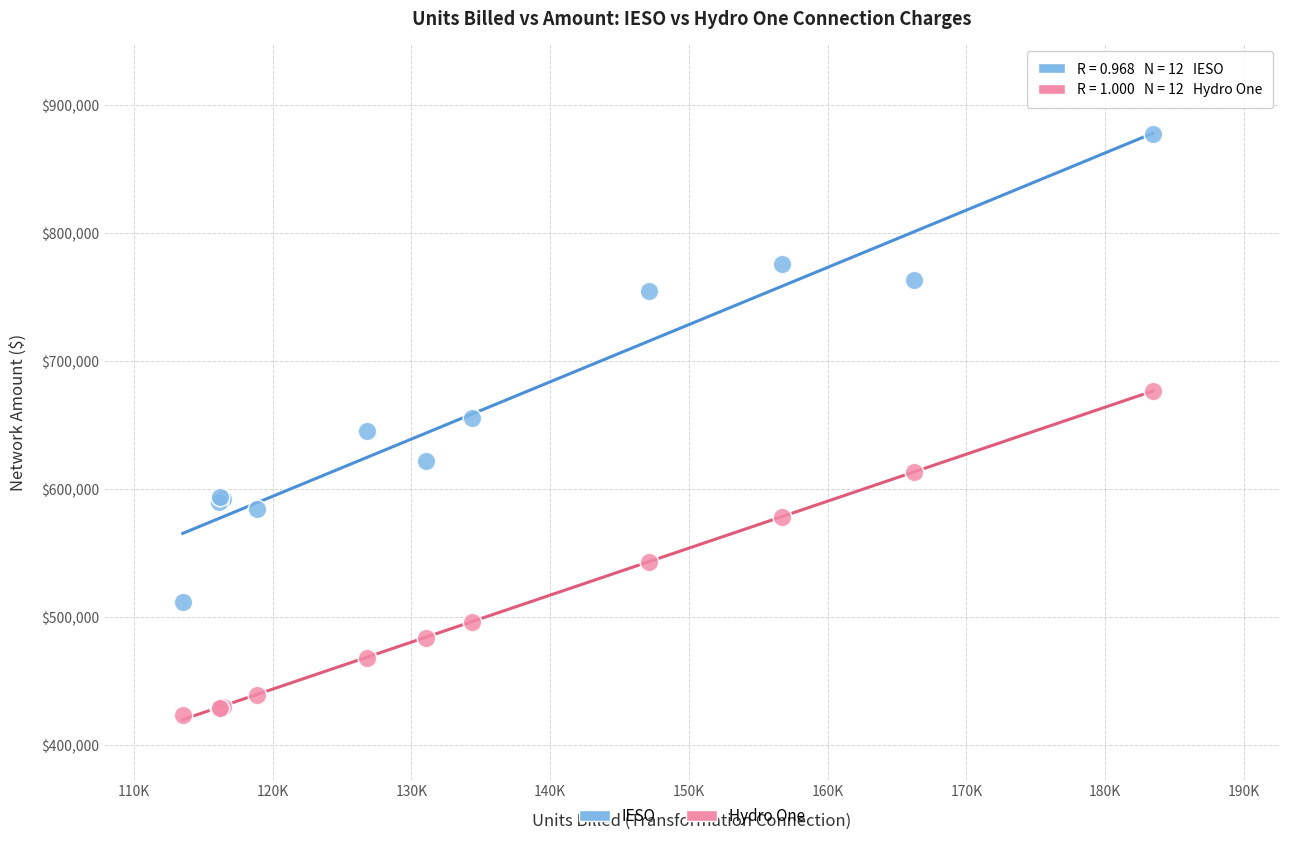

Which series reaches the minimum Y coordinate?

Hydro One